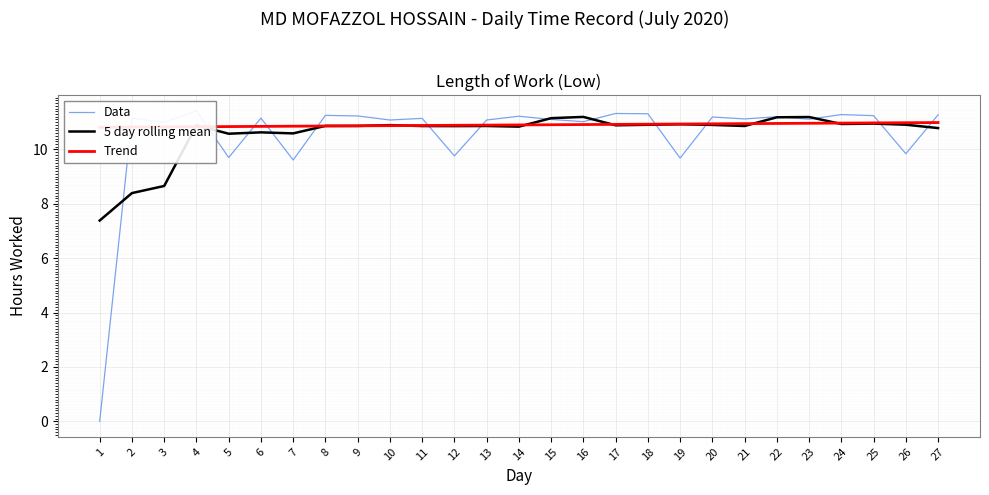

How many data points does each series have?

27